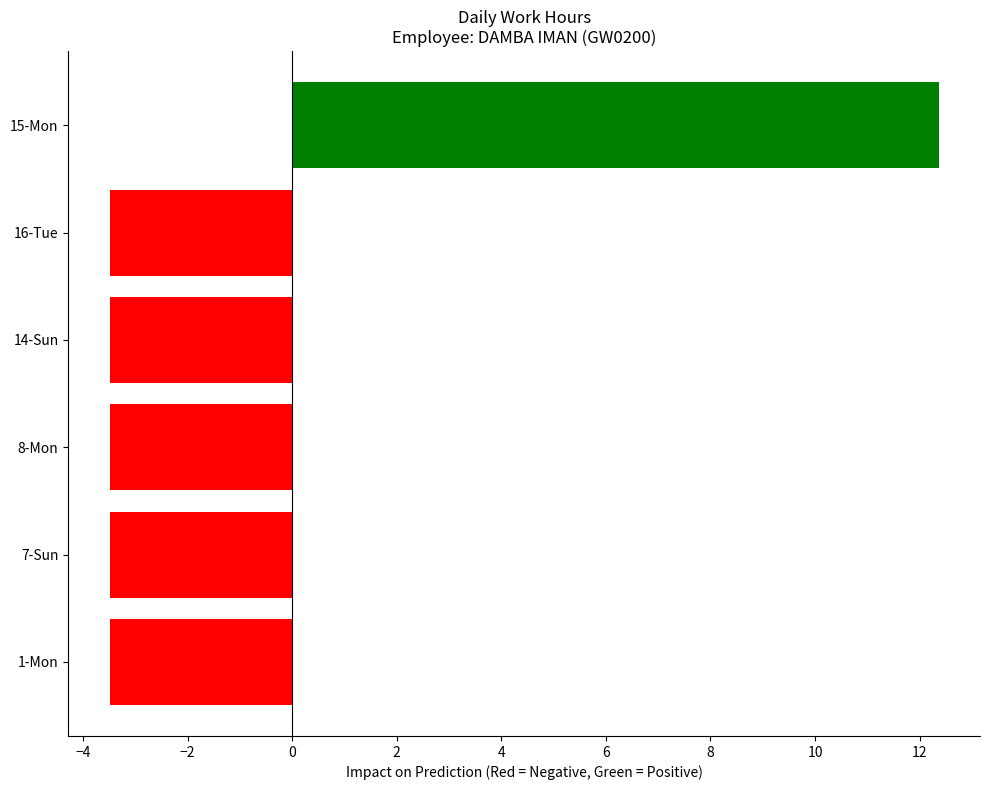

Which label corresponds to the largest value in the chart?

15-Mon